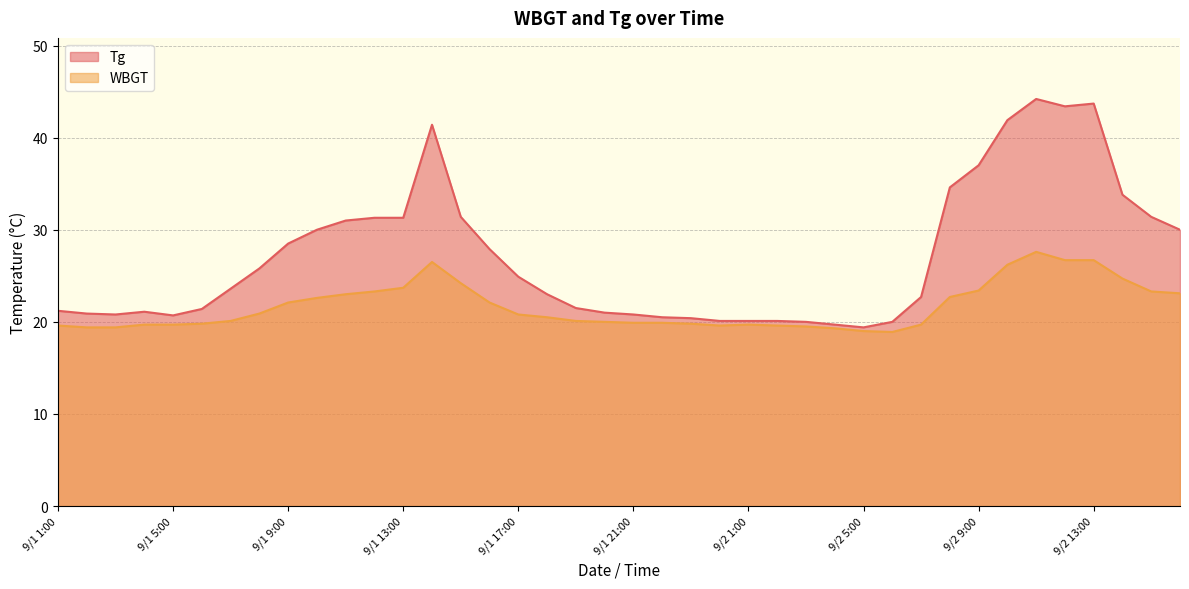

Which has a higher value, 9/1 4:00 or 9/2 8:00?

9/2 8:00